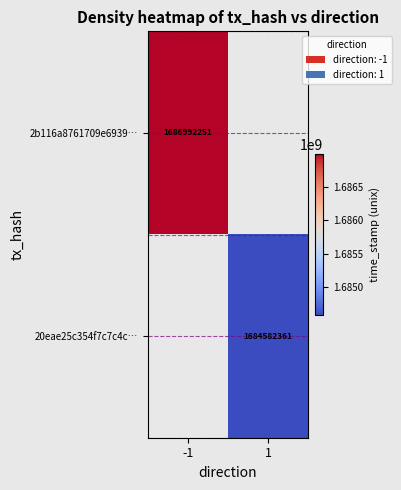

True or false: 20eae25c354f7c7c4c… has a value of 727853464 at 1.

False